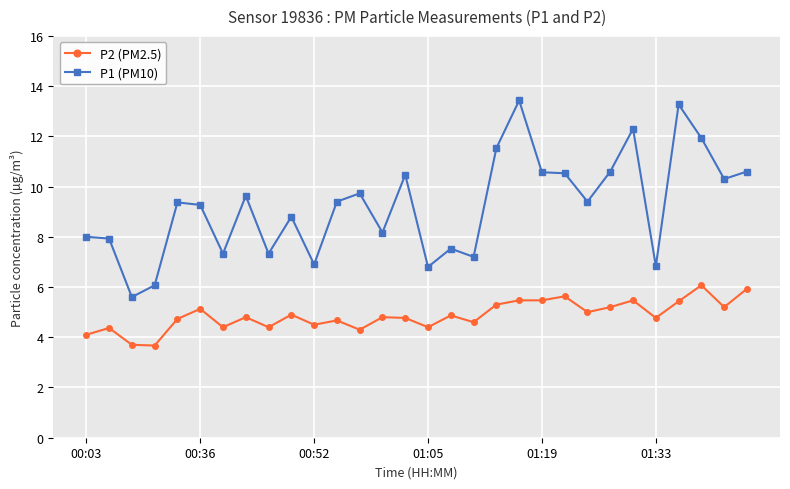

List the series in order of their peak value, highest first.

P1 (PM10), P2 (PM2.5)